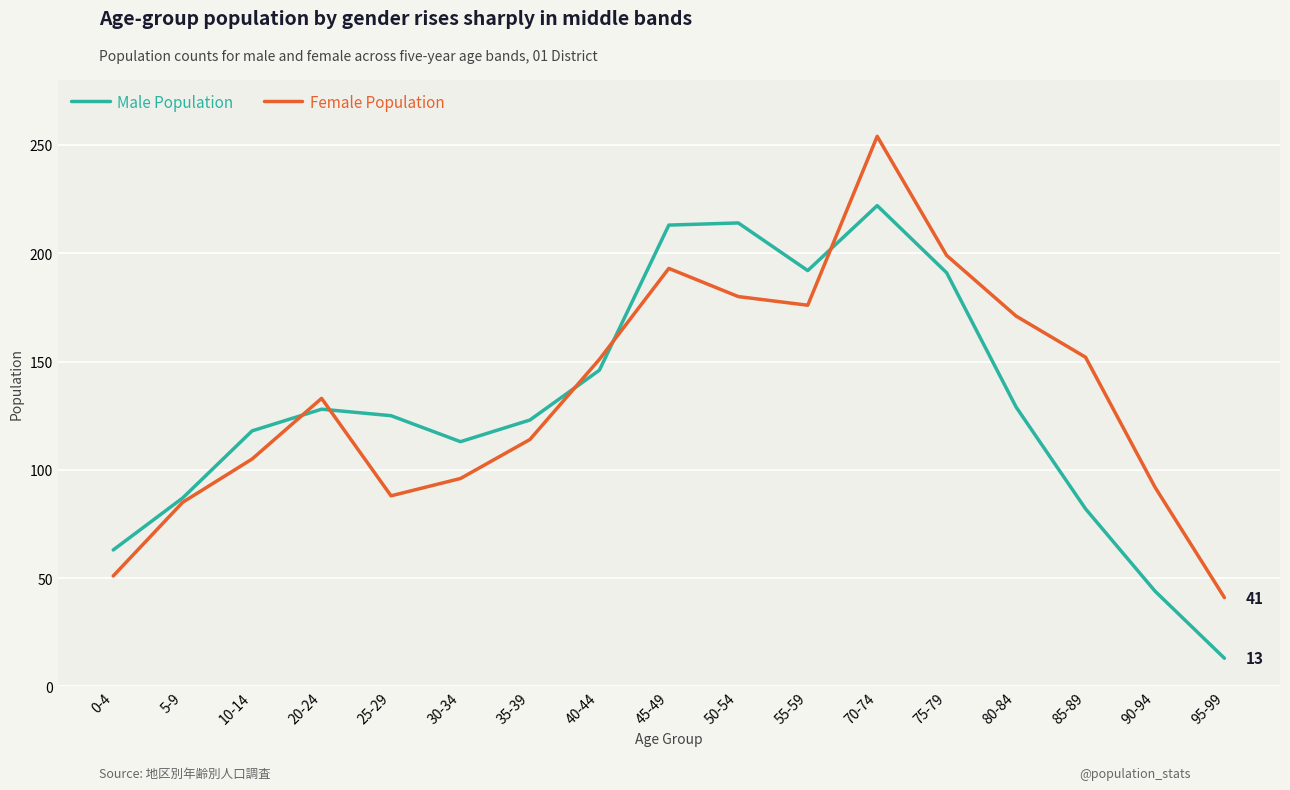

What is the difference between the second highest and second lowest values in the Male Population series?

170